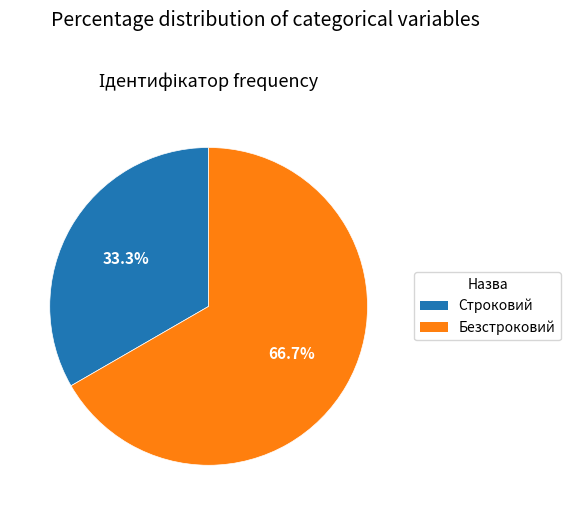

Count the number of slices in the pie.

2